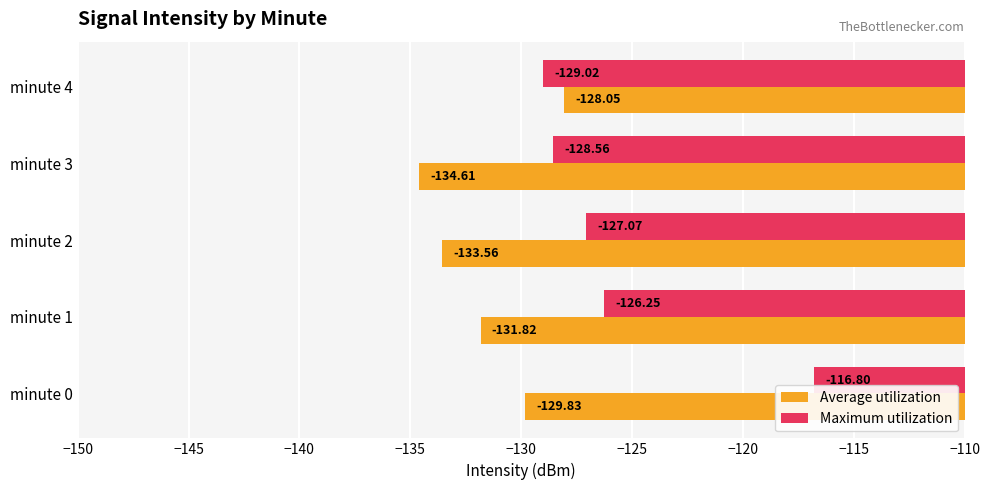

At which label does Average utilization reach its minimum?

minute 3